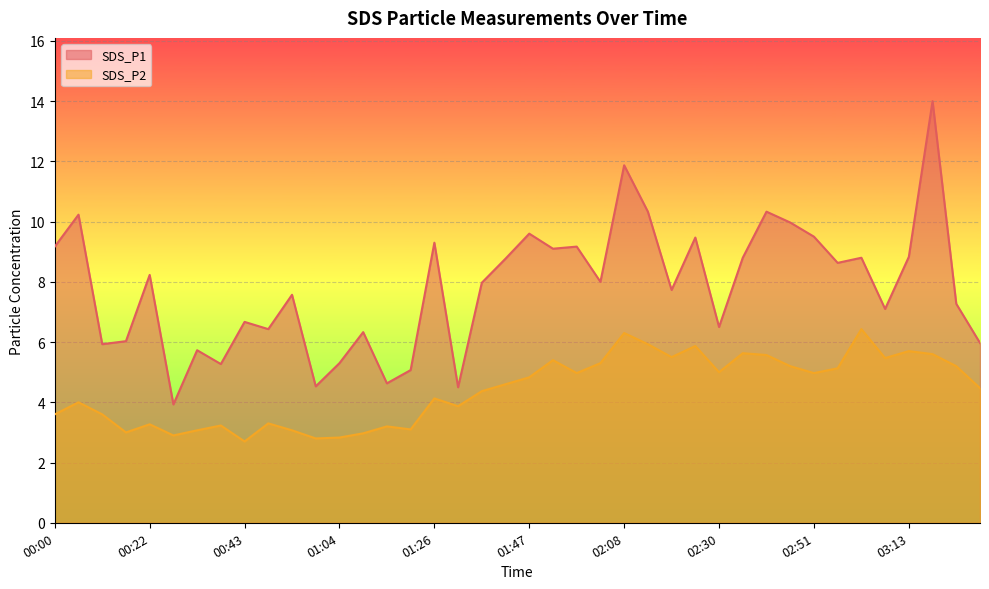

True or false: SDS_P1 has more than 0 interior local peaks.

True